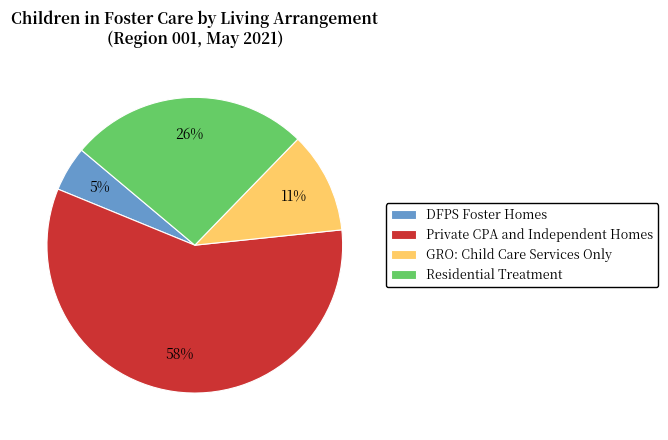

The DFPS Foster Homes slice represents 5% of the pie. True or false?

True